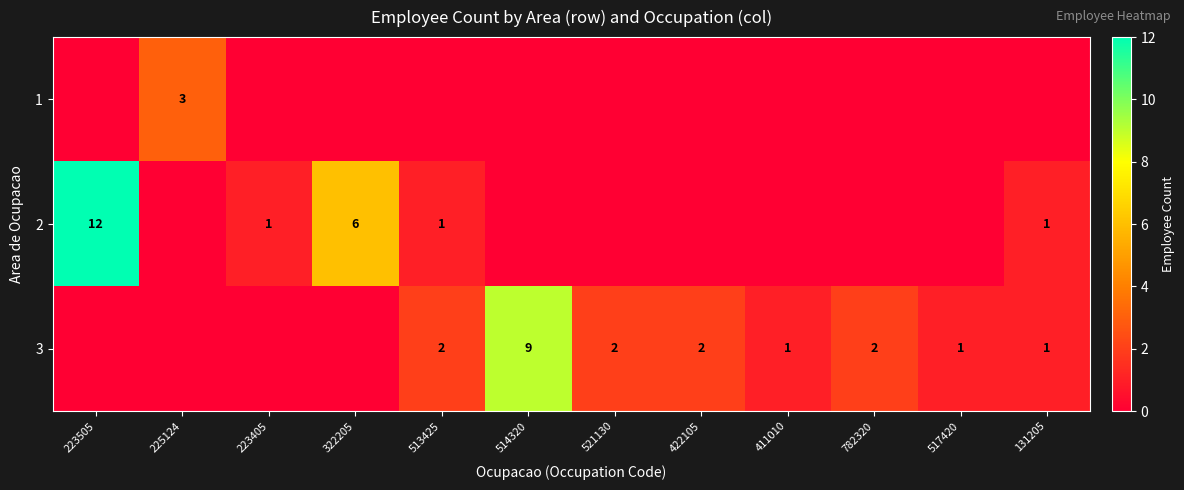

Is it true that 3 equals 1 at 131205?

True